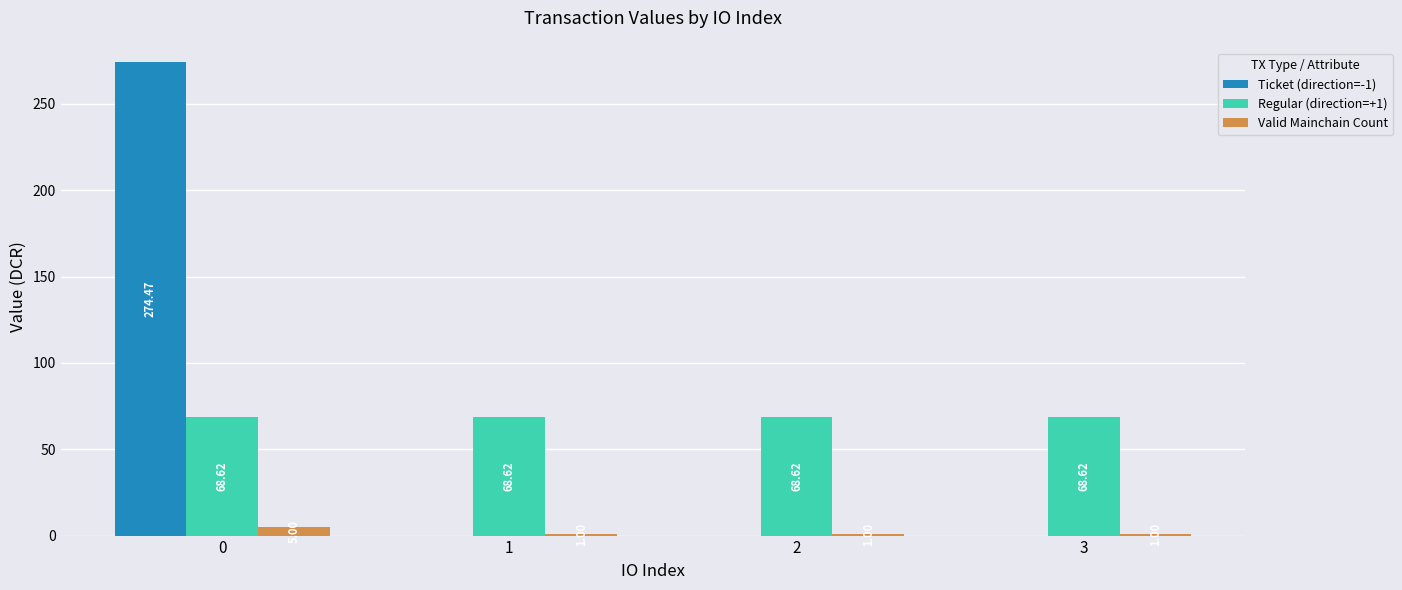

Is the value of Regular (direction=+1) at 3 greater than the value of Ticket (direction=-1) at 1?

Yes